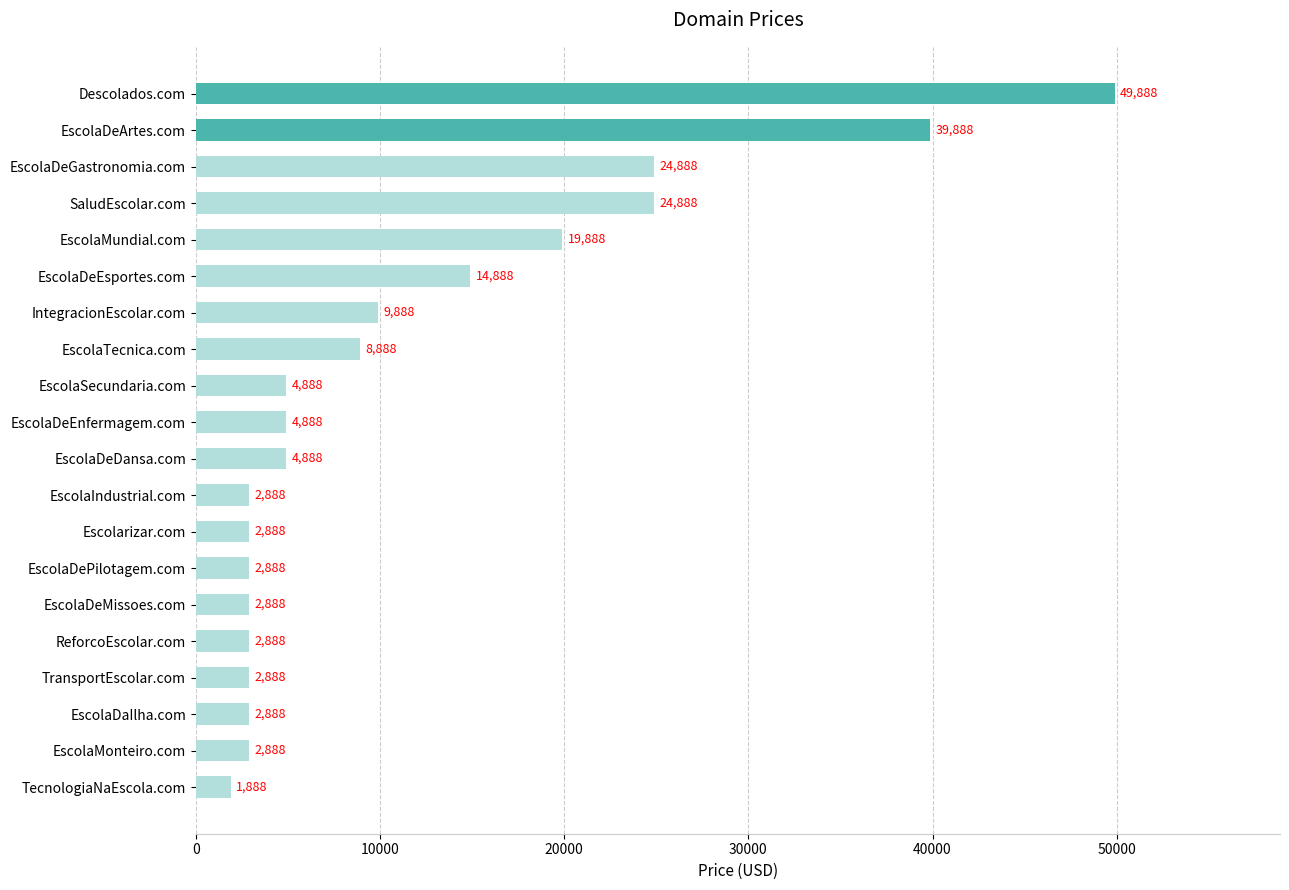

How many data points does each series have?

20